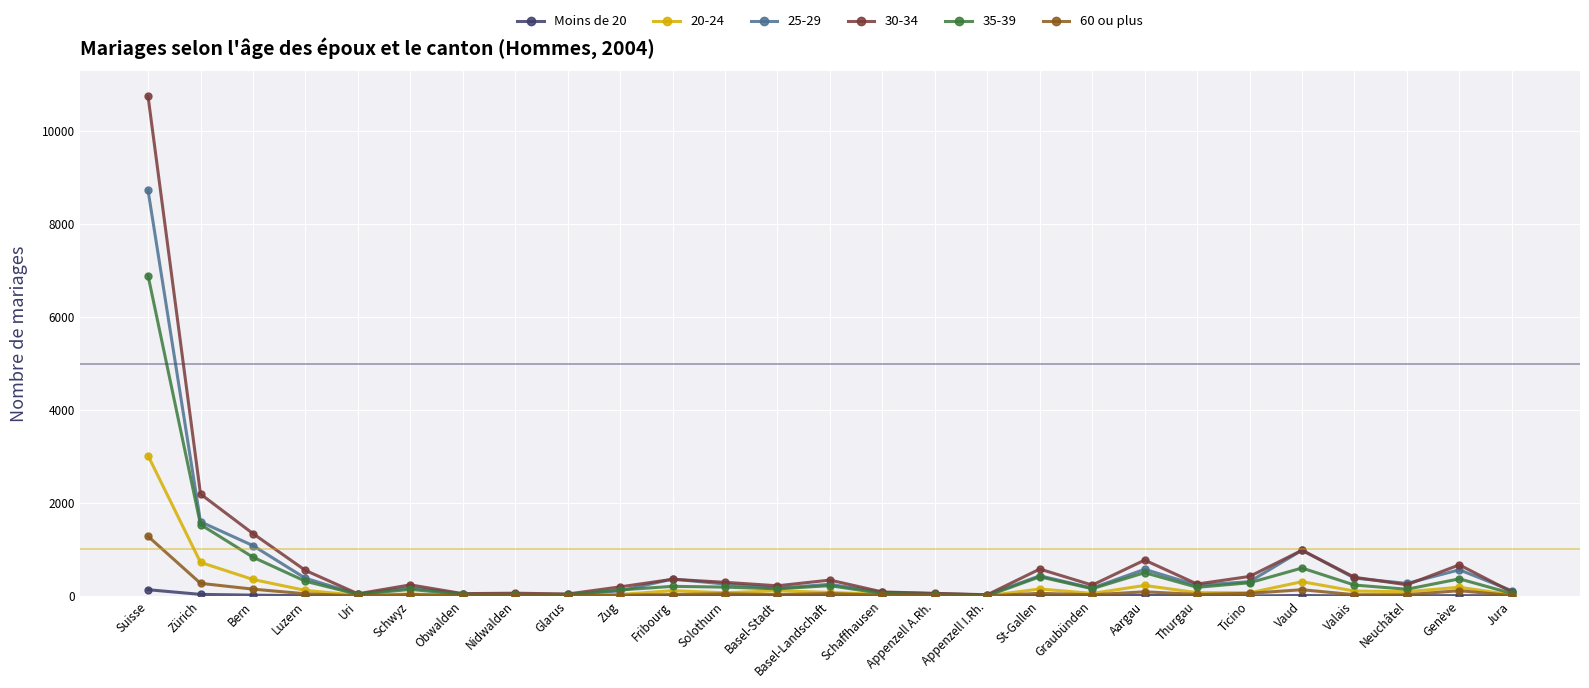

What is the label of the 27th point from the left?

Jura